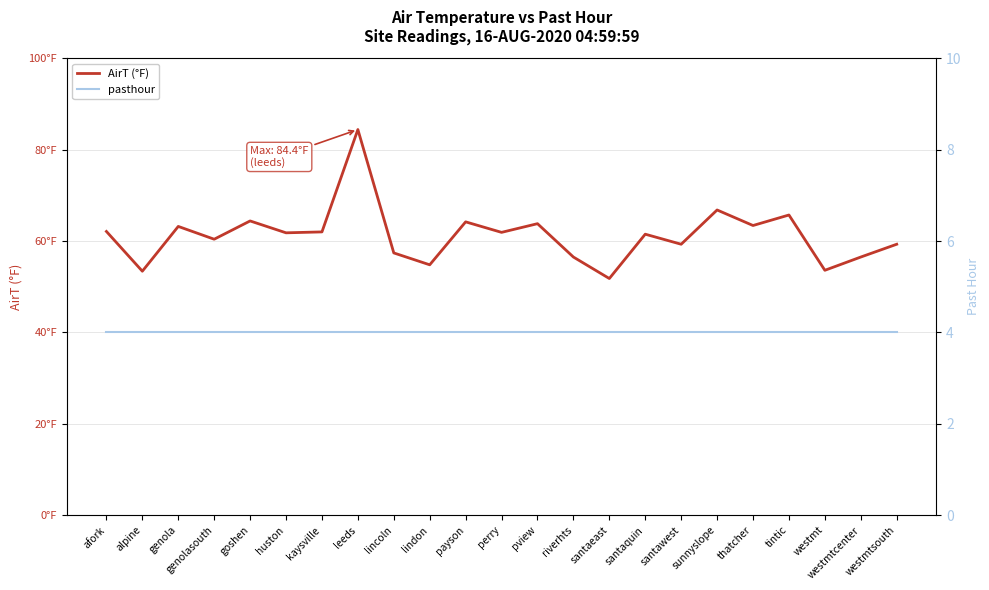

What is the total value across all series at lindon?

58.8